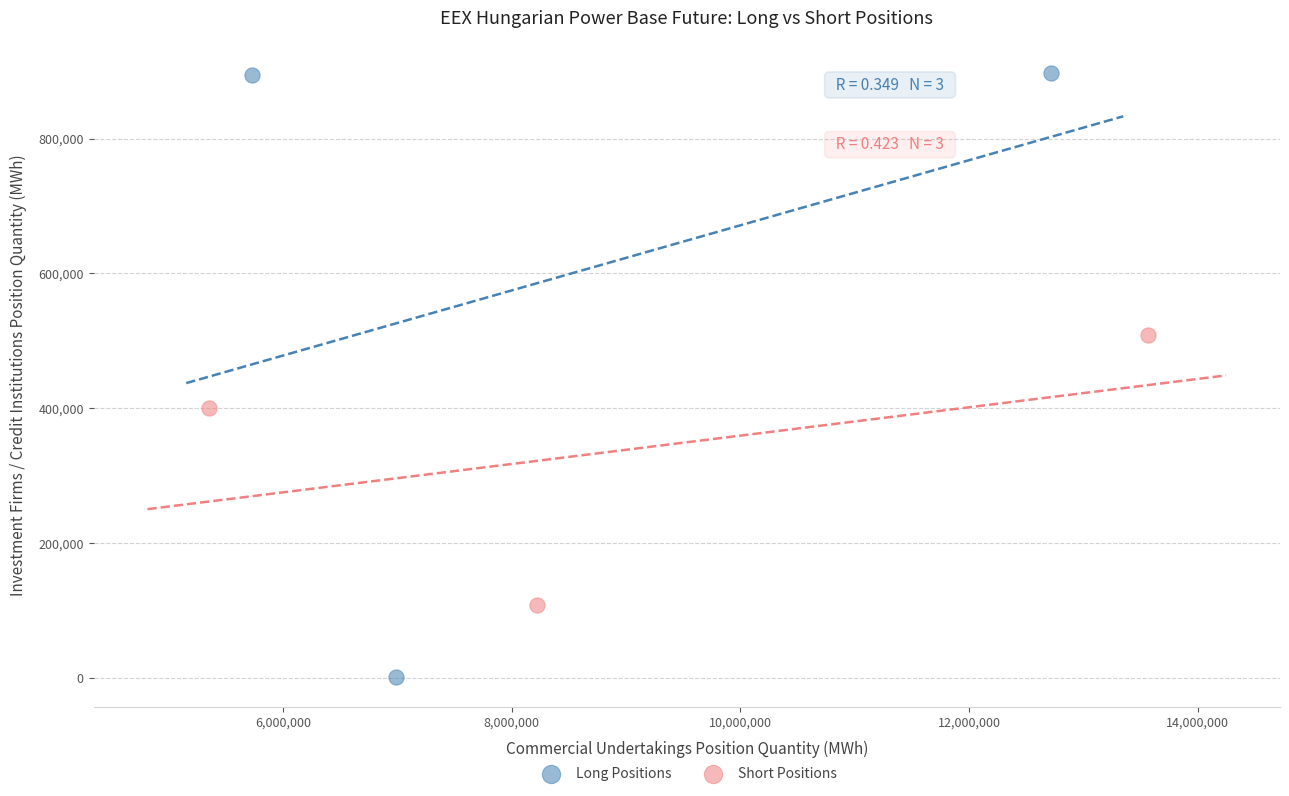

Which series has the largest Y range (max minus min)?

Long Positions